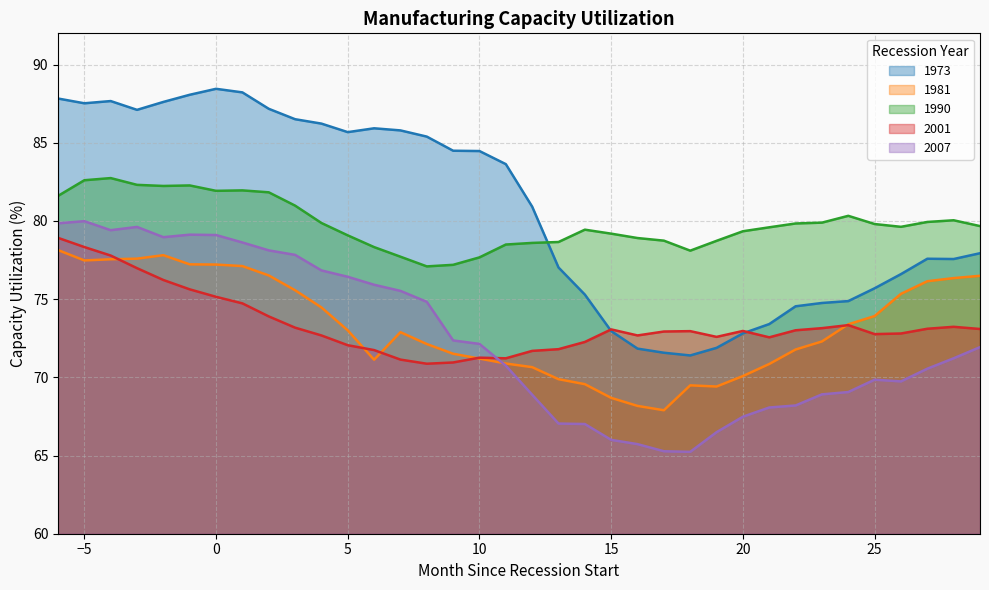

Where is the first local minimum for 1990?

-2